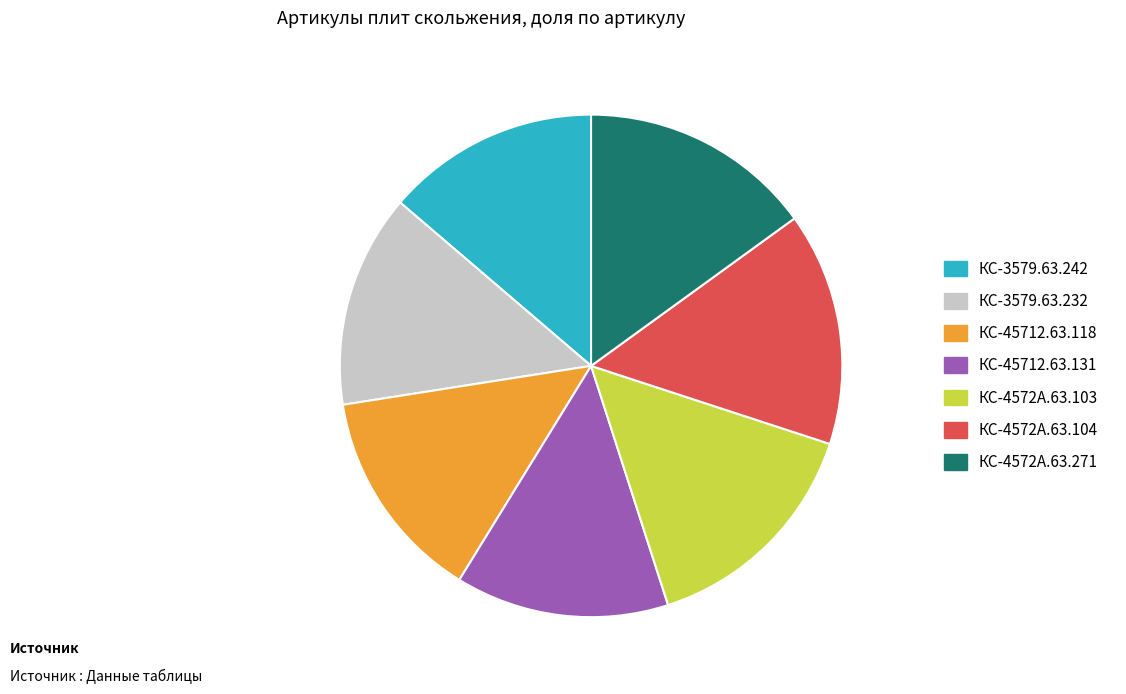

Does КС-3579.63.232 represent more than half of the total?

No